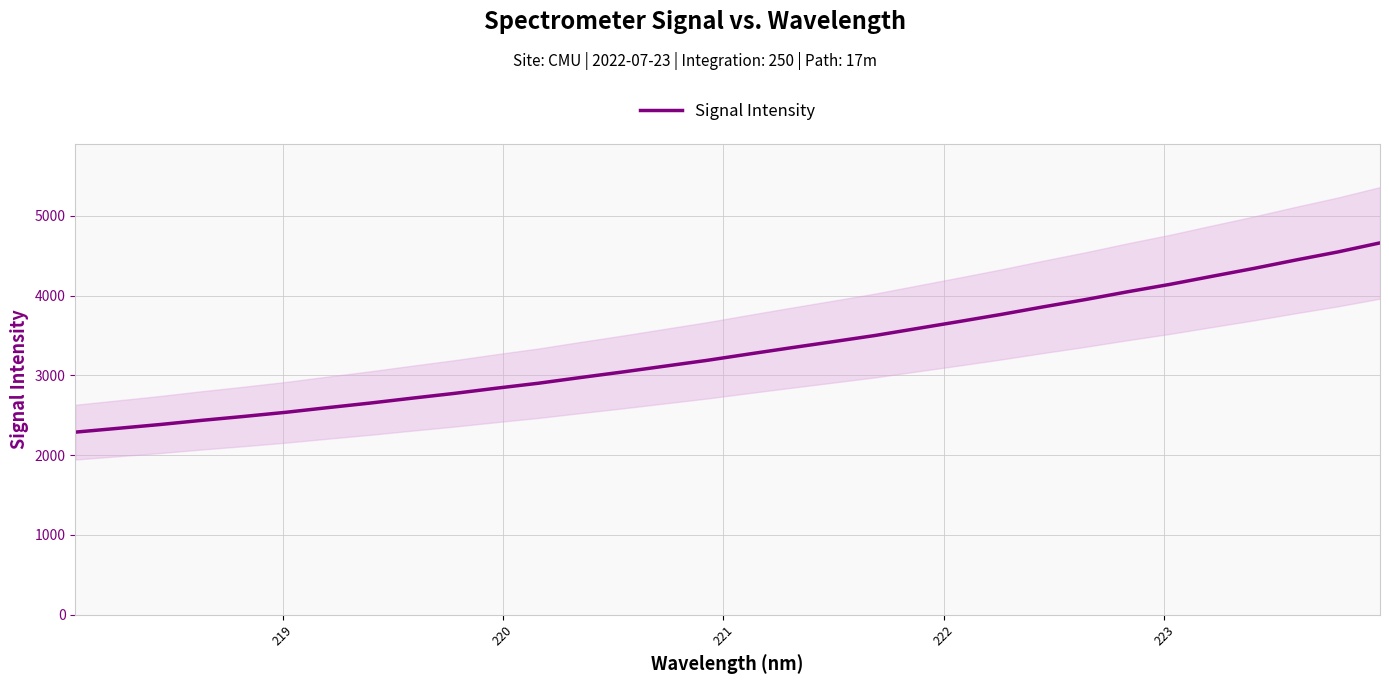

What is the lowest value of the Signal Intensity series?

2287.9